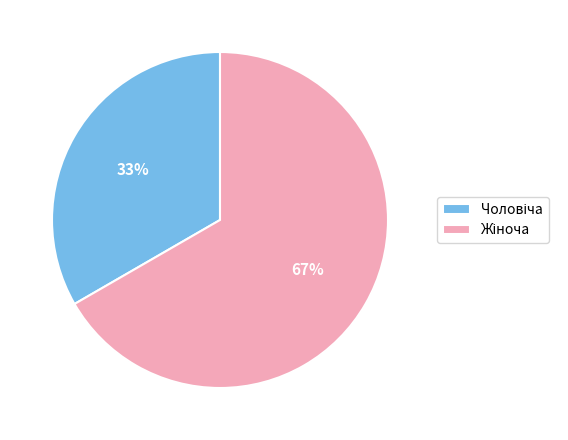

To the nearest percent, what is the average slice percentage?

50%